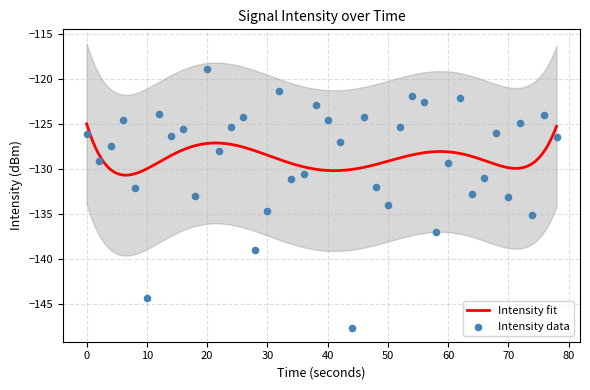

What is the highest value of the Intensity fit series?

-124.9